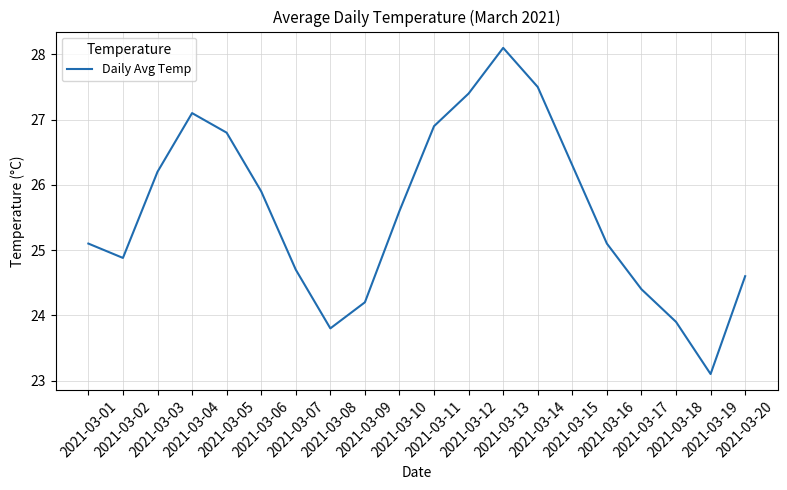

Where is the first local maximum?

2021-03-04